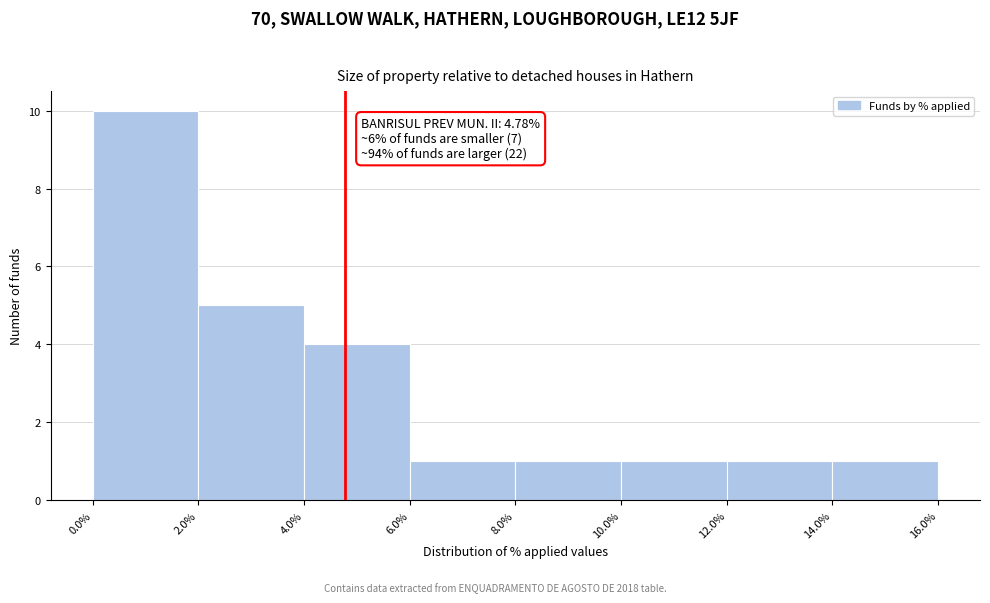

Which range on the x-axis has the tallest bar?

0.0% to 2.0%